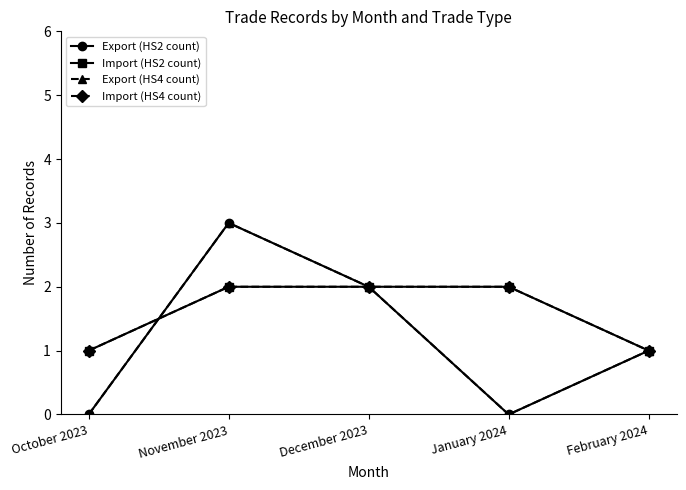

Does the chart have visible grid lines?

No